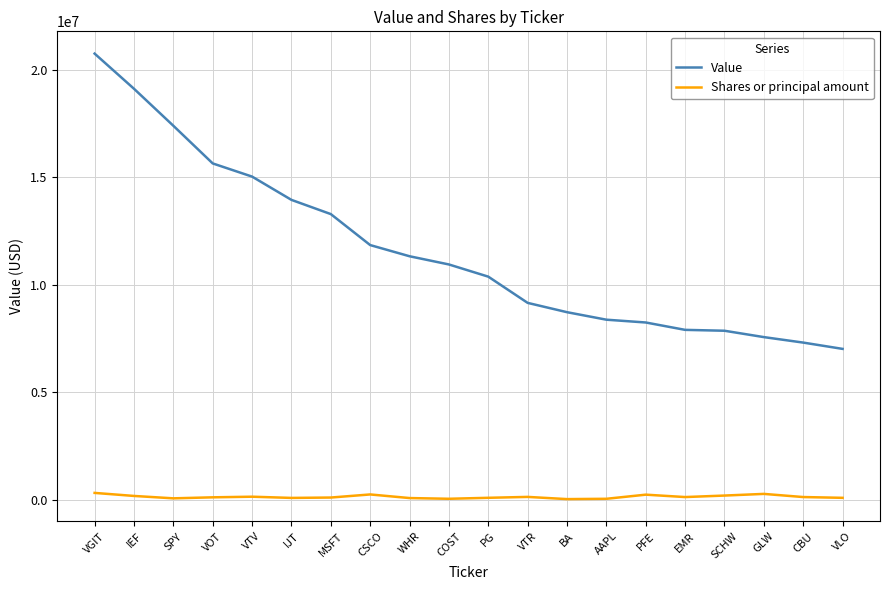

At which category does the chart reach its peak across all series?

VGIT